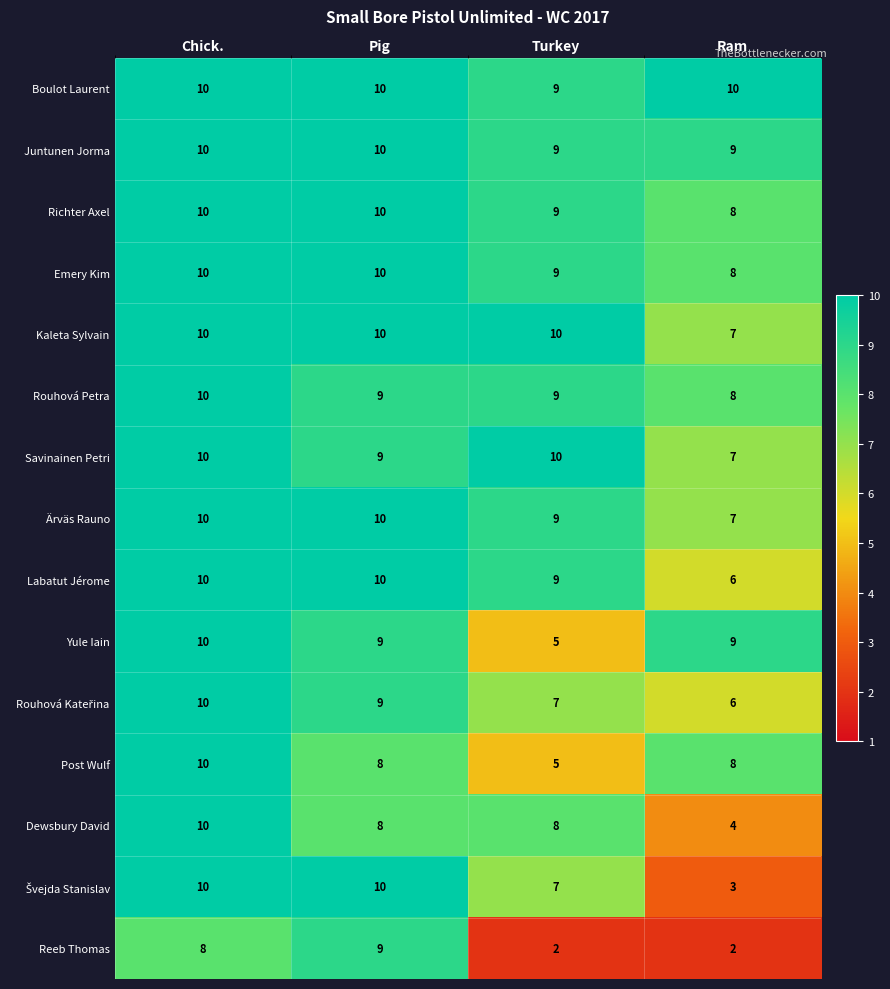

What is the sum of the Emery Kim values at Turkey and Pig?

19